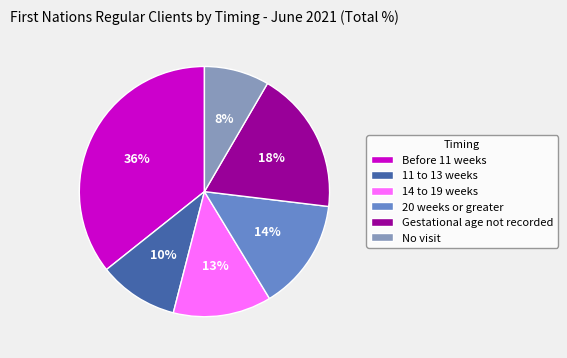

Does any single category account for the majority?

No